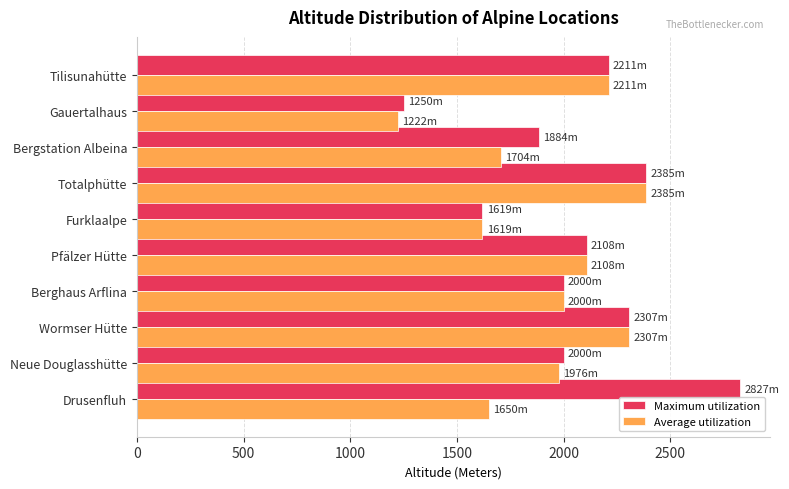

Is it true that Average utilization equals 1704 at Bergstation Albeina?

True